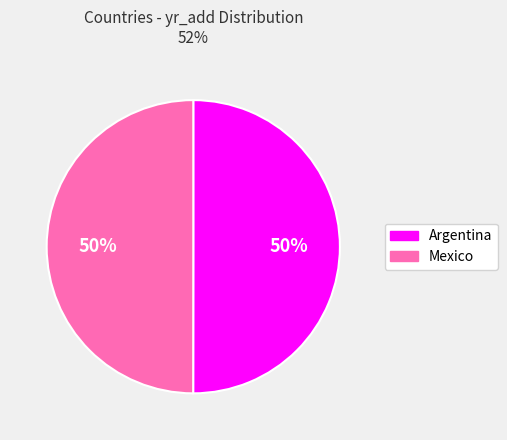

What is the ratio of the value at Argentina to the value at Mexico?

1.0